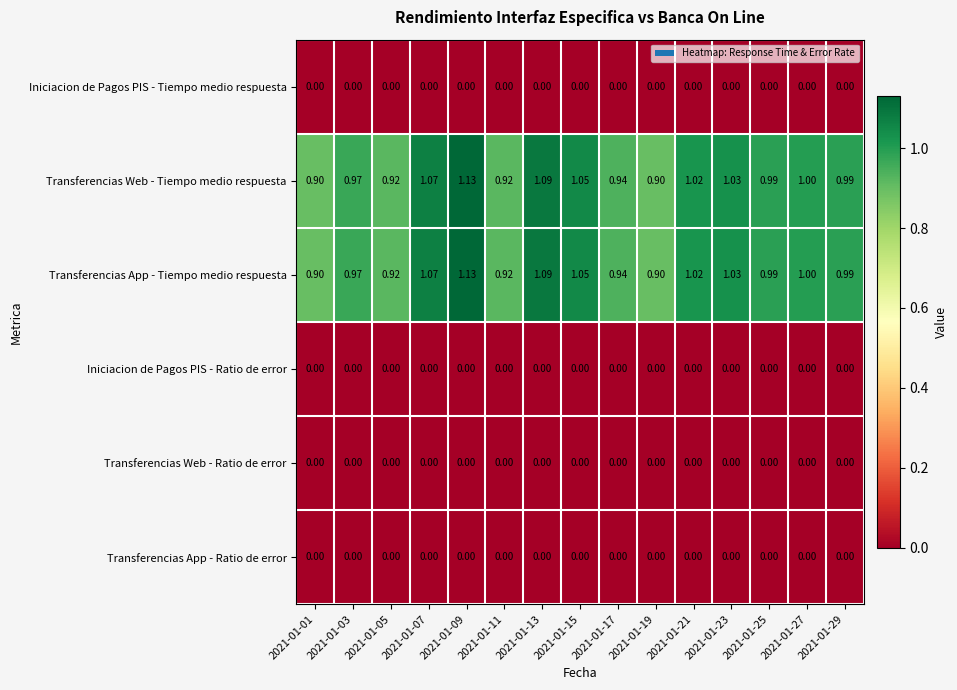

At which category is the sum across all series the highest?

2021-01-09